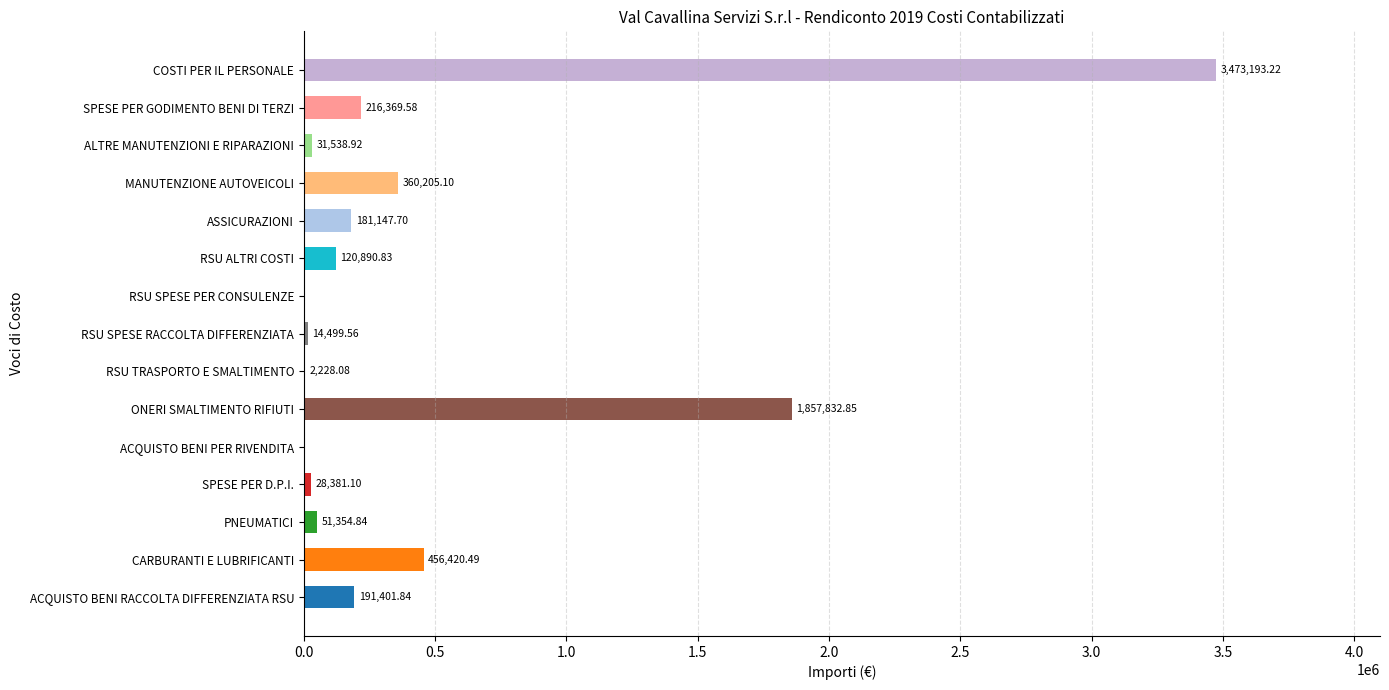

What is the average value?

465697.6